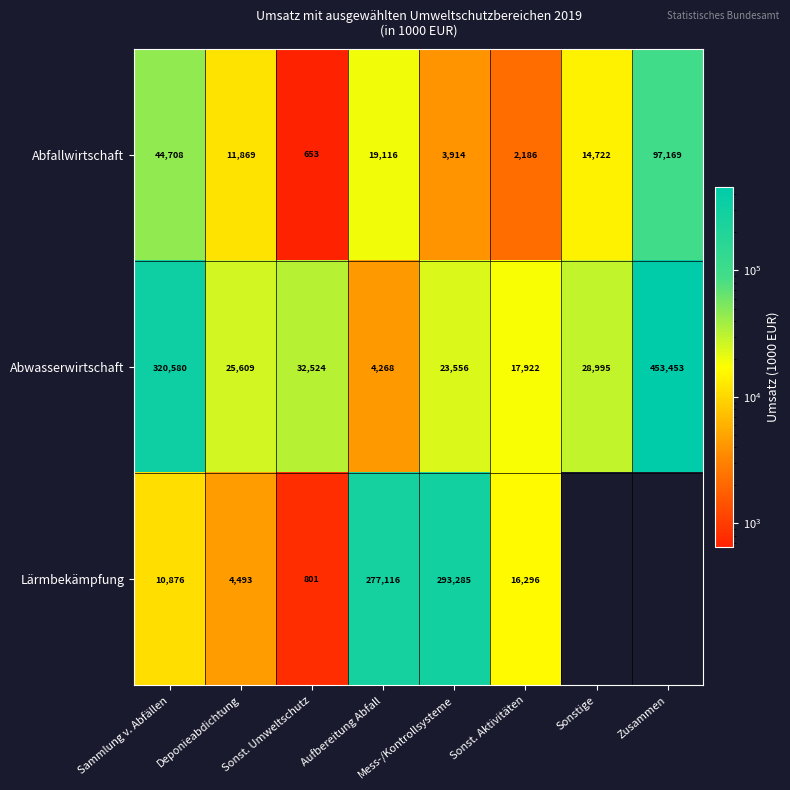

What is the sum of all Abfallwirtschaft values?

194337